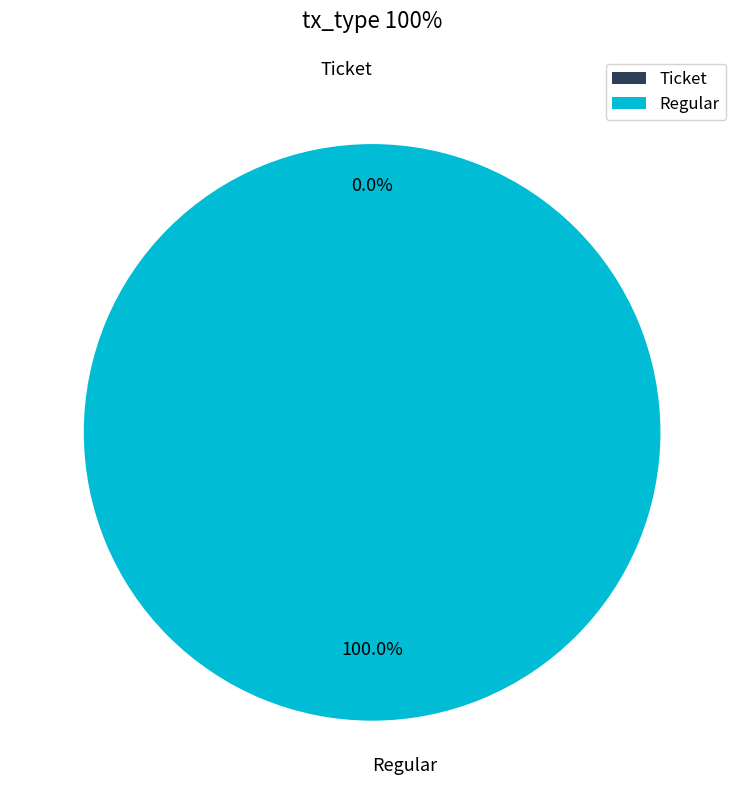

What is the smallest slice in the pie chart?

Ticket